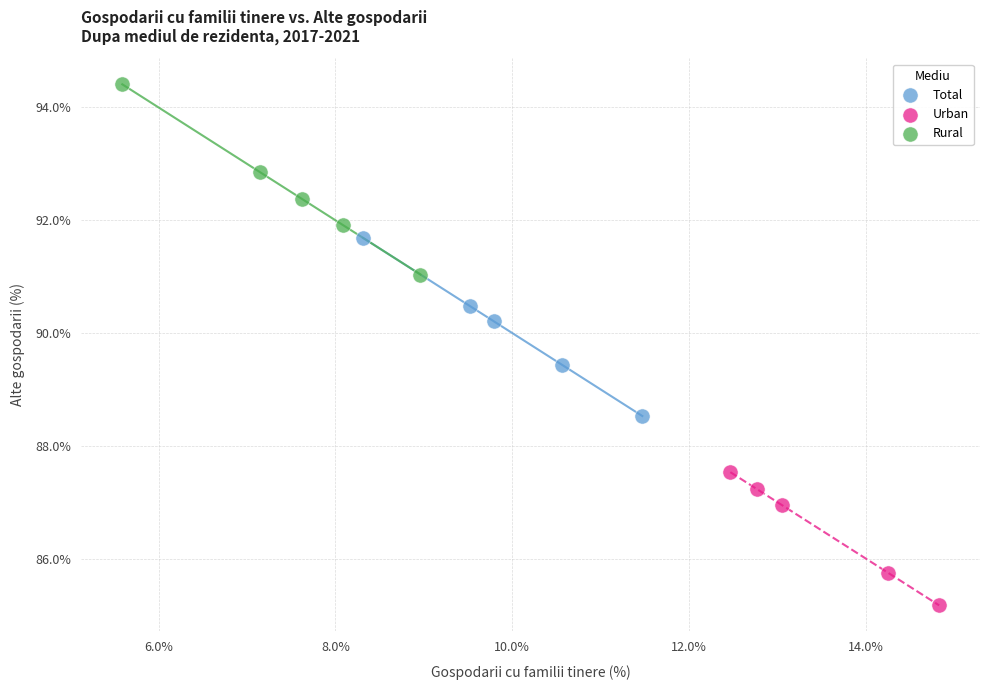

Which series reaches the minimum Y coordinate?

Urban